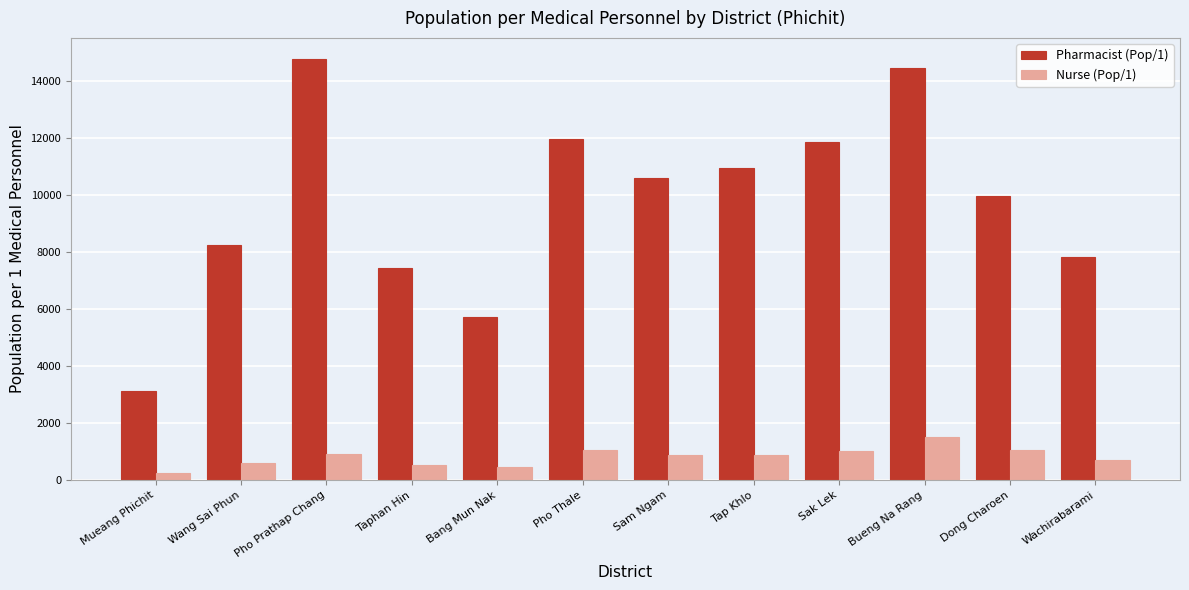

Are the bars horizontal?

No